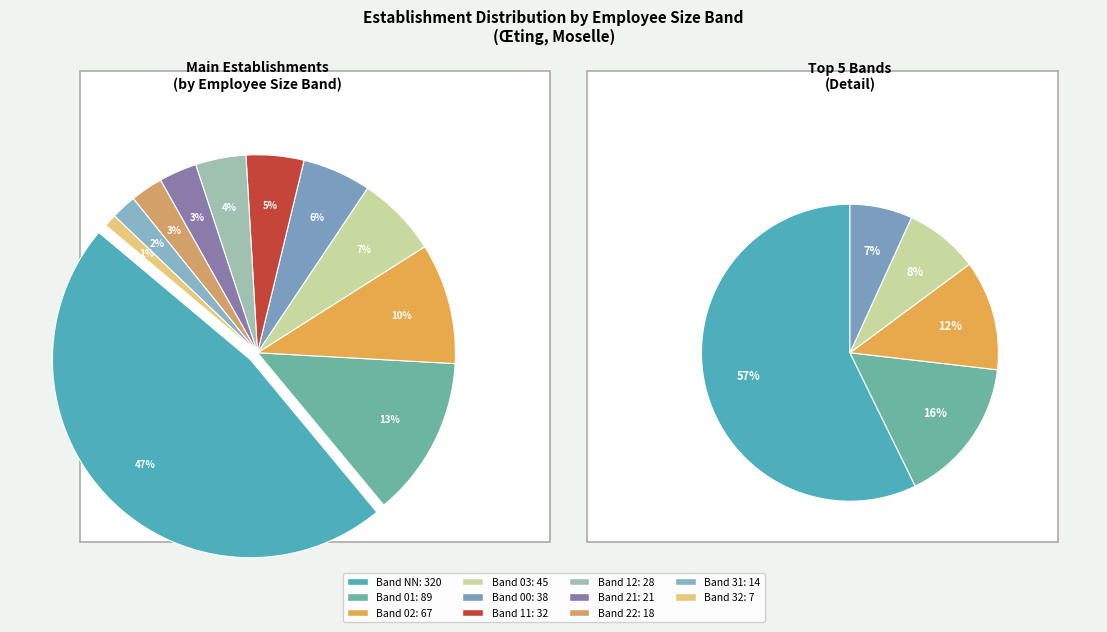

What is the largest slice in the pie chart?

NN